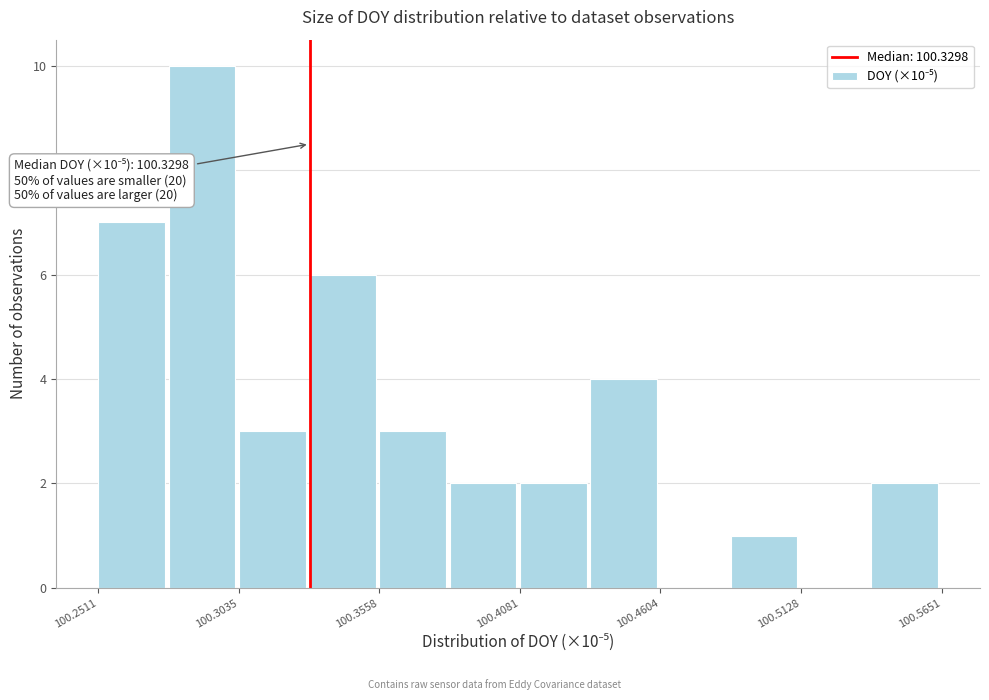

Read against the x-axis, roughly where is the centre of the tallest bar?

100.29